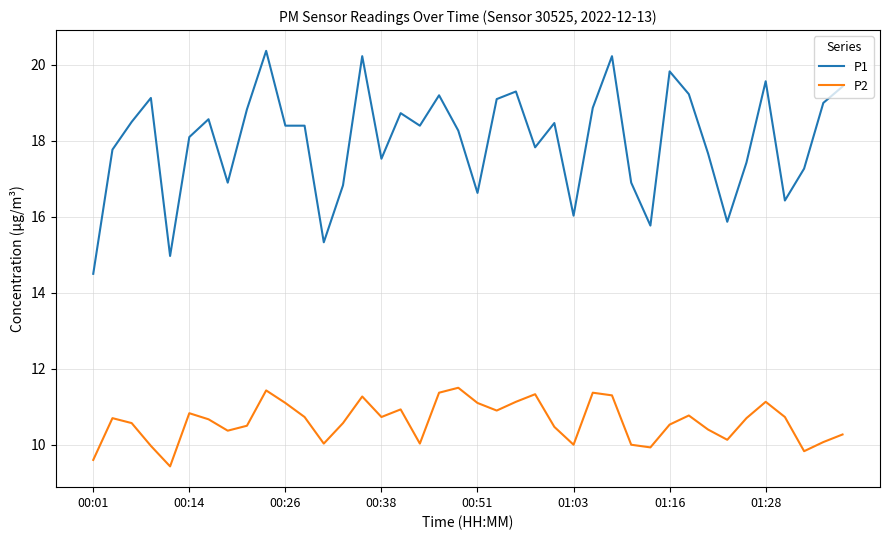

What is the maximum value shown in the chart?

20.4